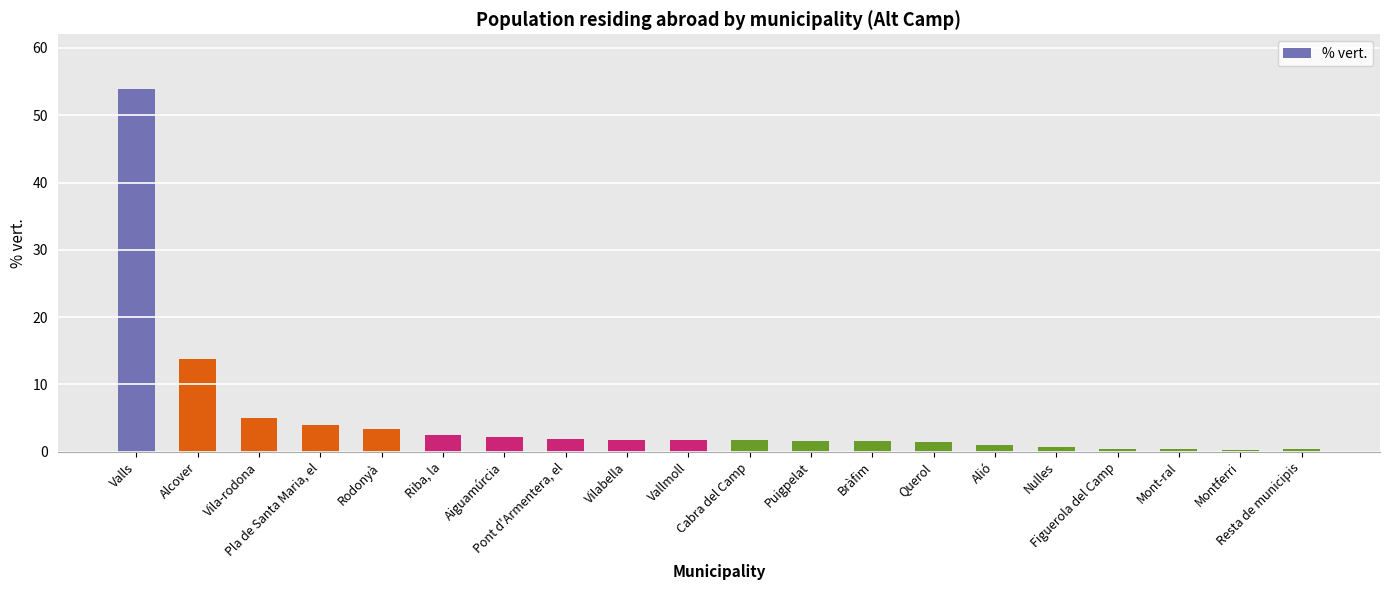

At which label is the value closest to 27?

Alcover